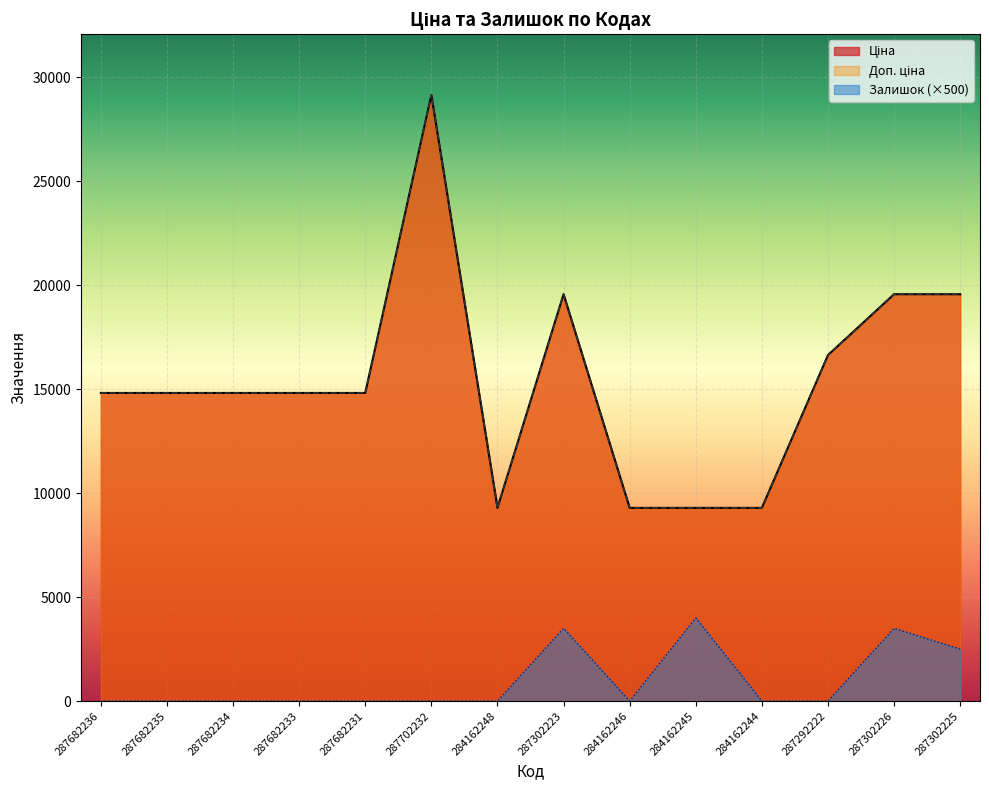

What is the highest value of the Доп. ціна series?

29152.3